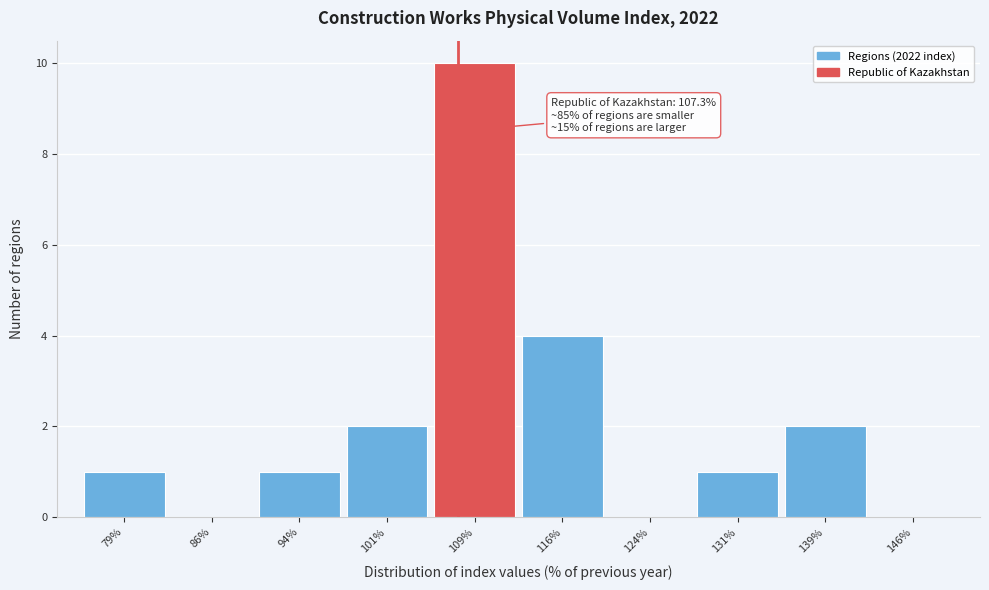

Over which range of the x-axis is the bar tallest?

105.0 to 112.5